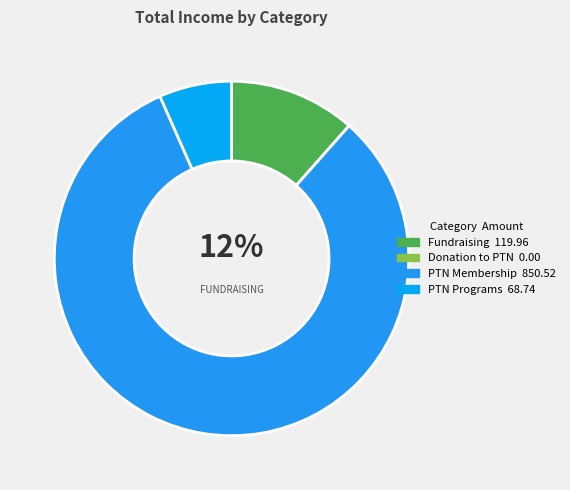

How many slices are in this pie chart?

4